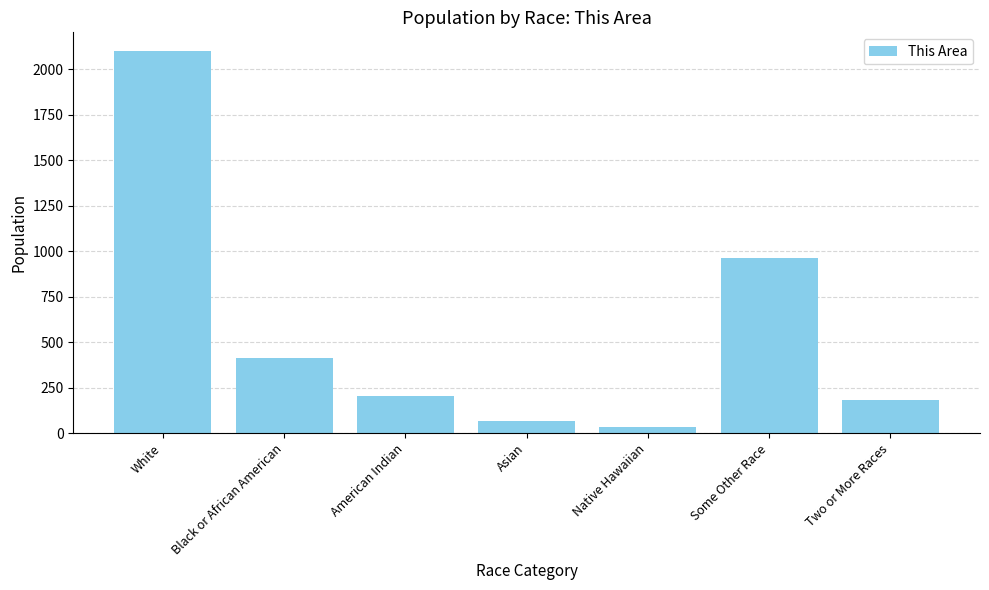

Reading left to right, what are all the values shown in this chart?

2098	414	203	66	31	962	183